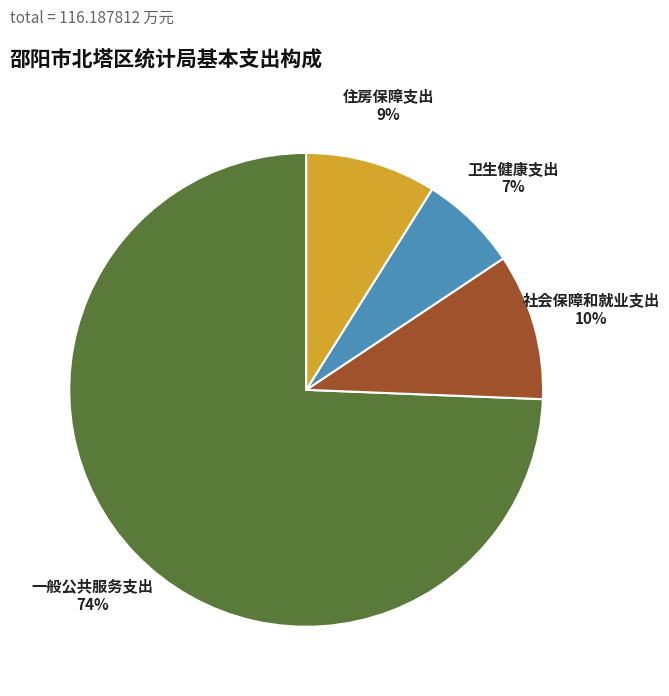

How many segments does this pie chart have?

4